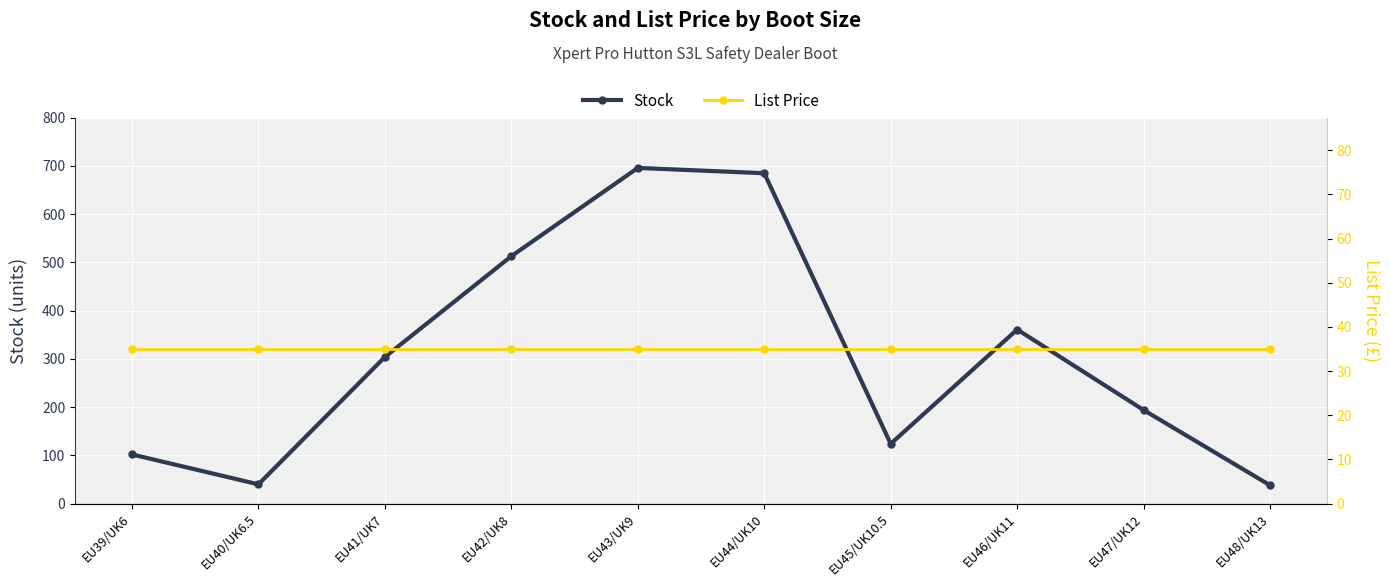

True or false: Stock has more than 2 interior local peaks.

False